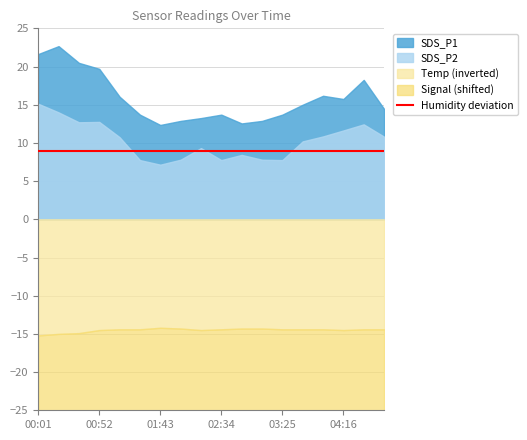

What position from the left is 02:17?

9